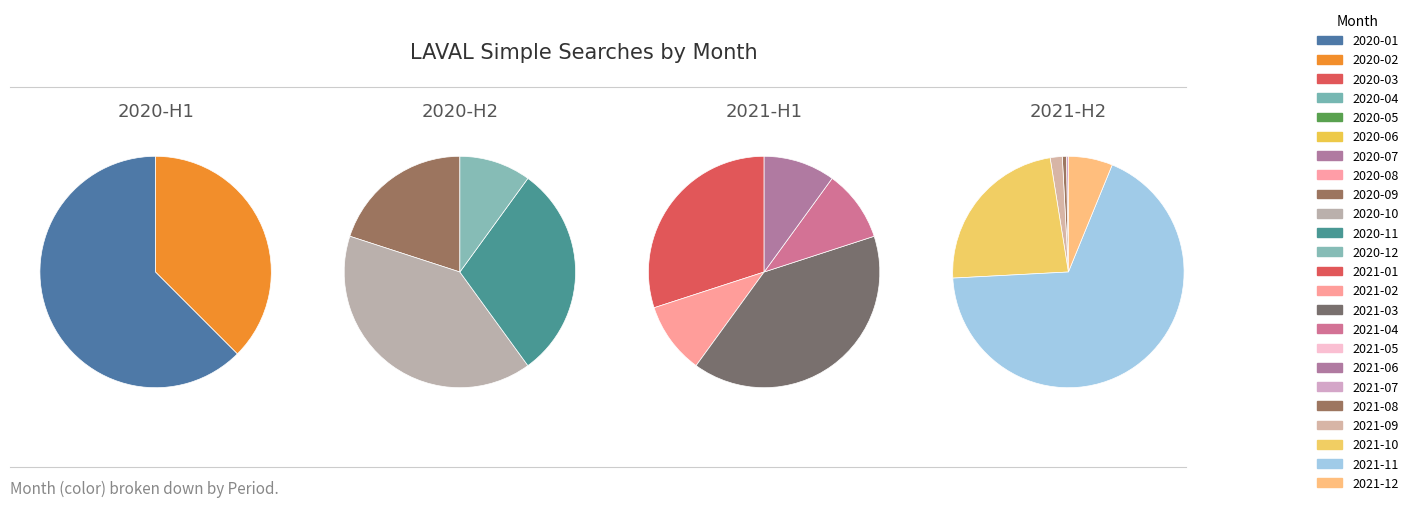

To the nearest percent, what percentage of the pie is 2021-09?

2%